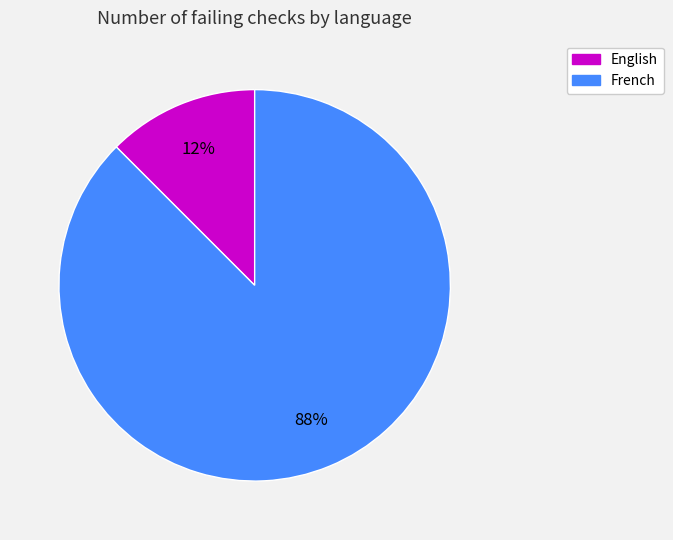

Do English and French together represent more than half of the pie?

Yes